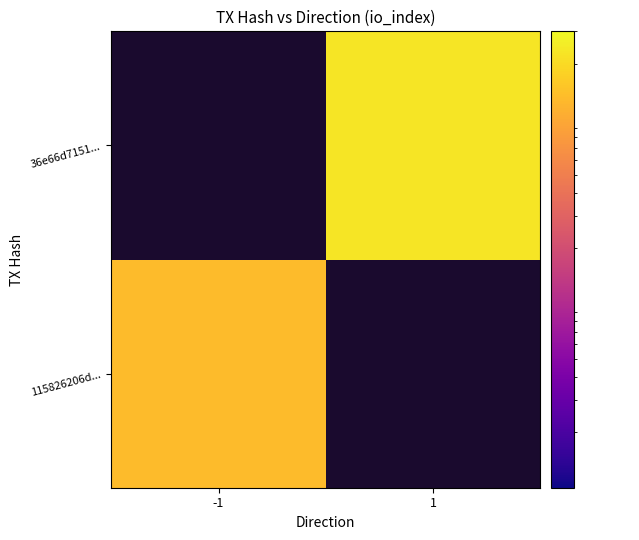

What is the greatest value displayed?

23.0